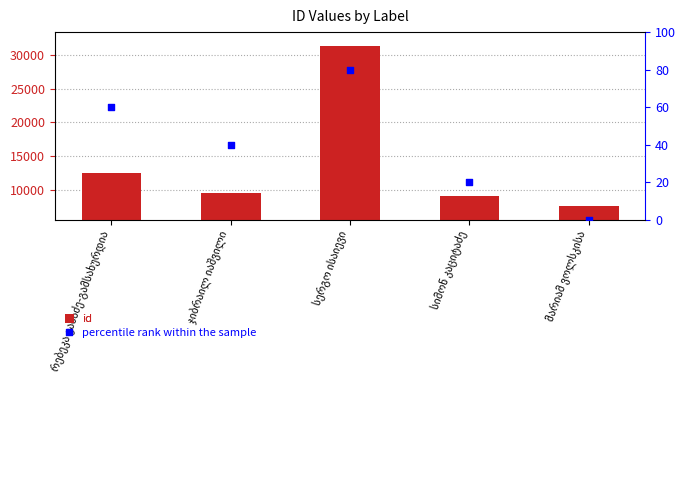

What is the total value across all series at მარიამ ვოლსკისა?

7528